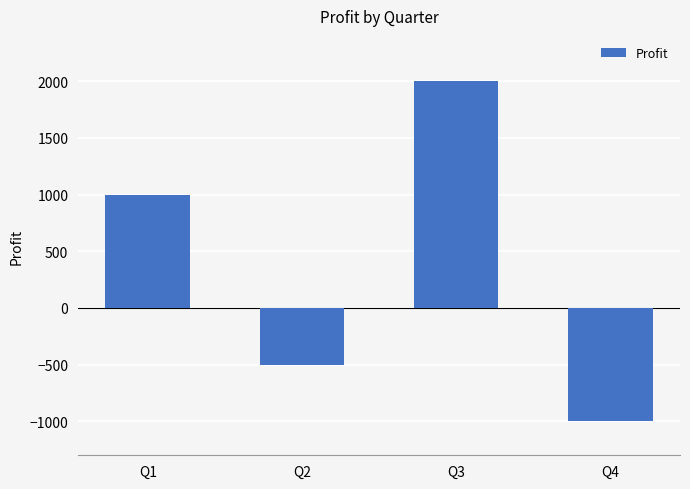

How many values are between -500 and 2000?

3